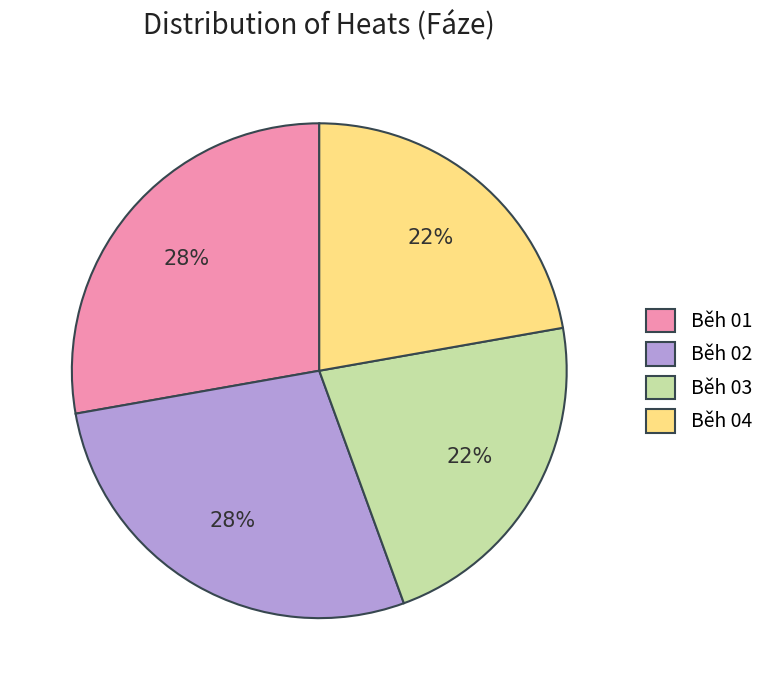

Is there any slice that represents more than half of the pie?

No